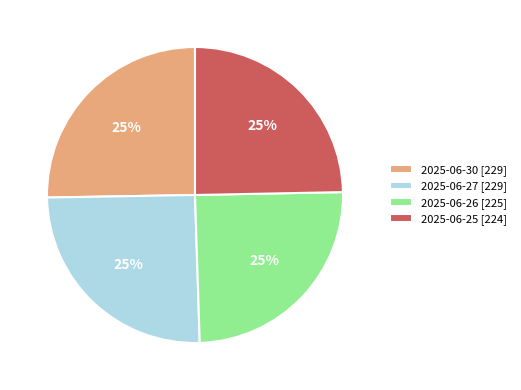

Count the number of slices in the pie.

4